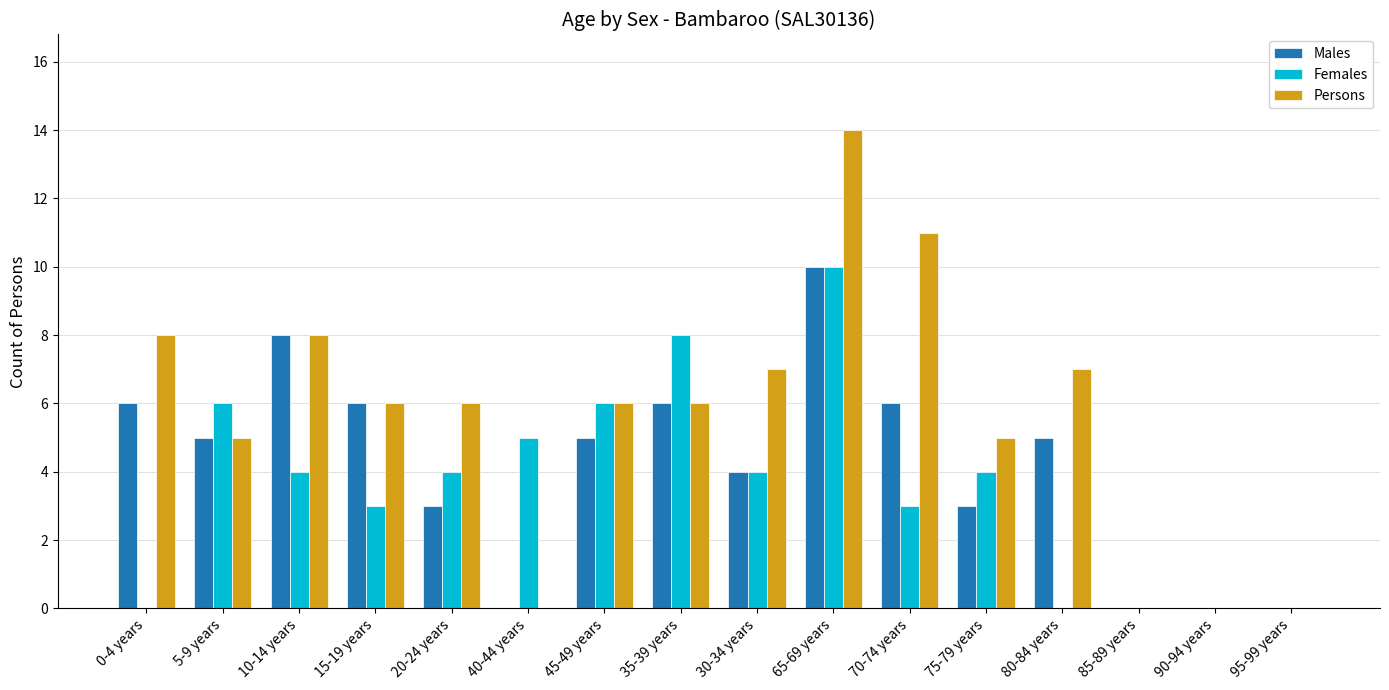

At which label does Males reach its peak?

65-69 years